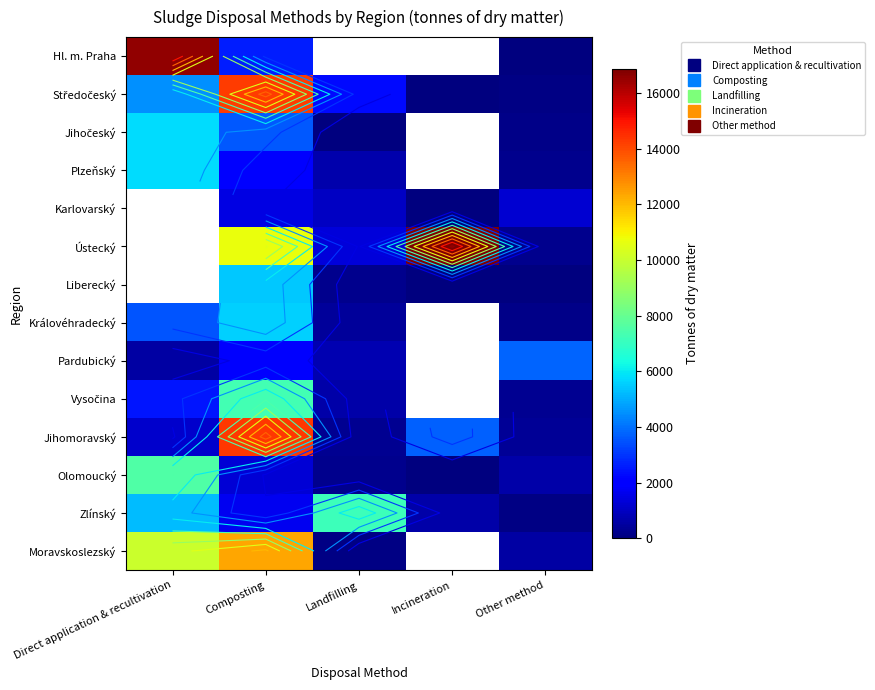

At how many categories does at least one series exceed 3275?

5